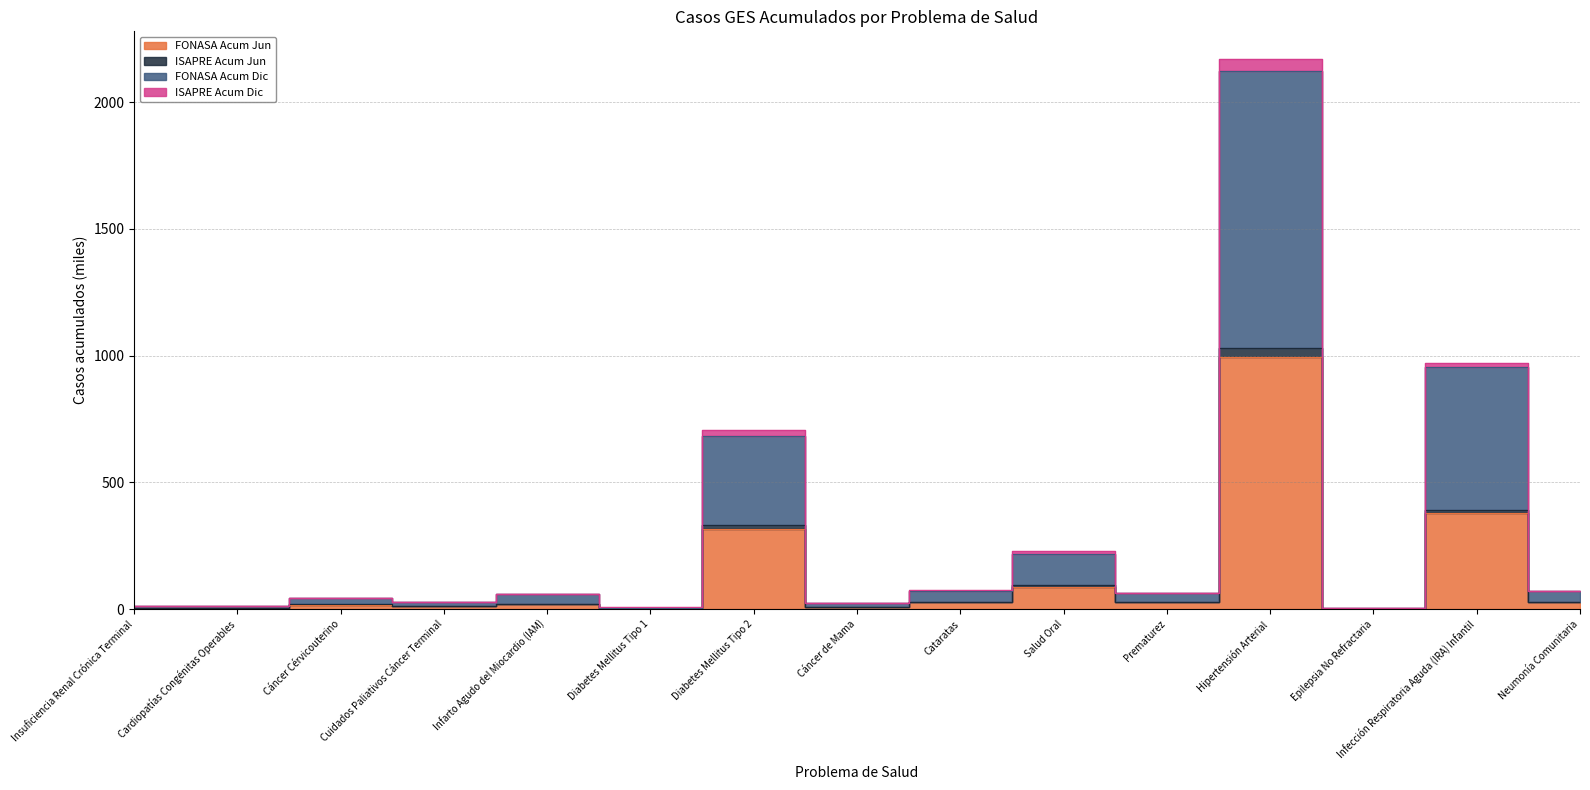

The value of FONASA Acum Dic at Cuidados Paliativos Cáncer Terminal is 27.9. True or false?

True